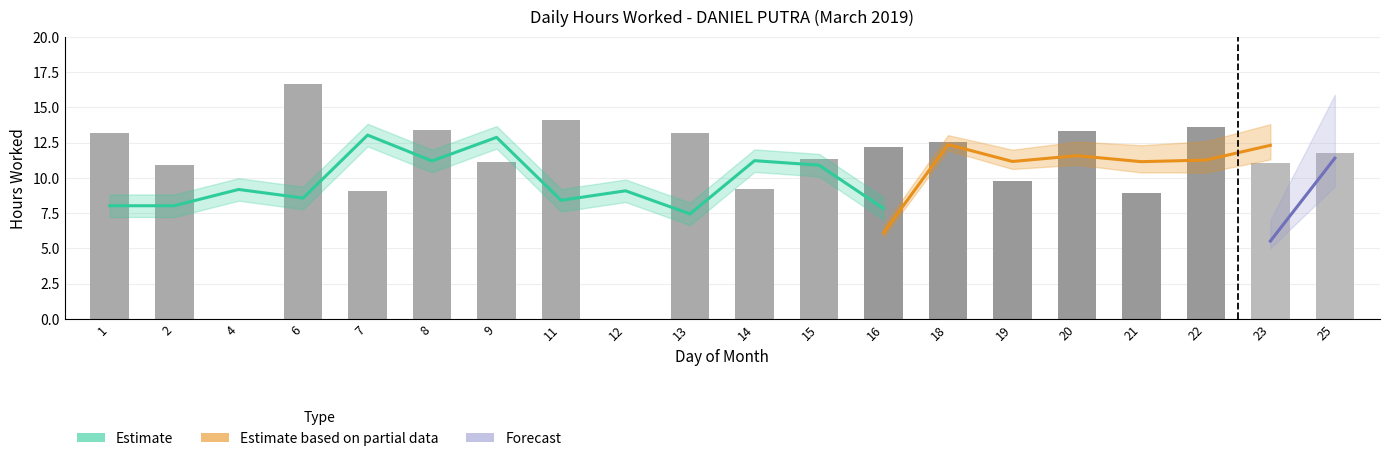

Where does the data first go above 11?

1